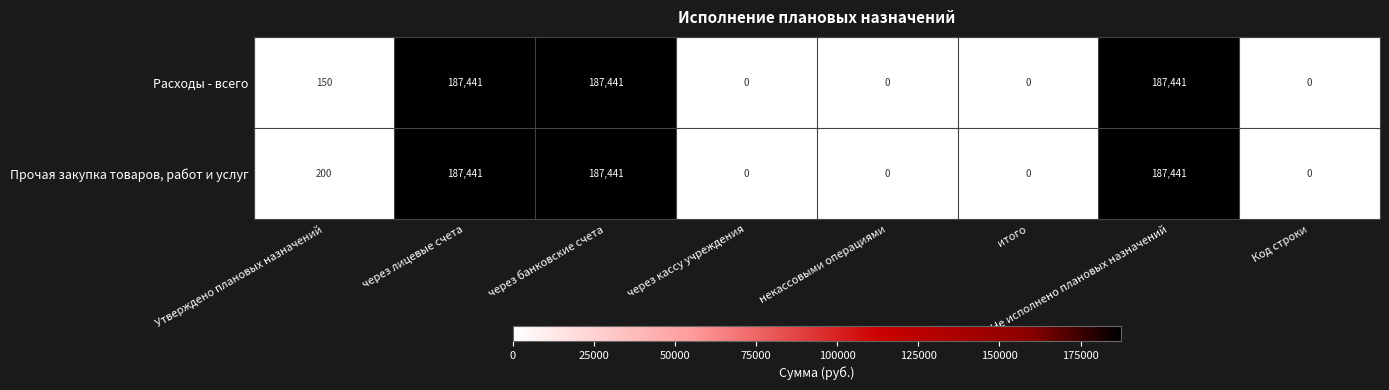

Which series has the largest total across all categories?

Прочая закупка товаров, работ и услуг